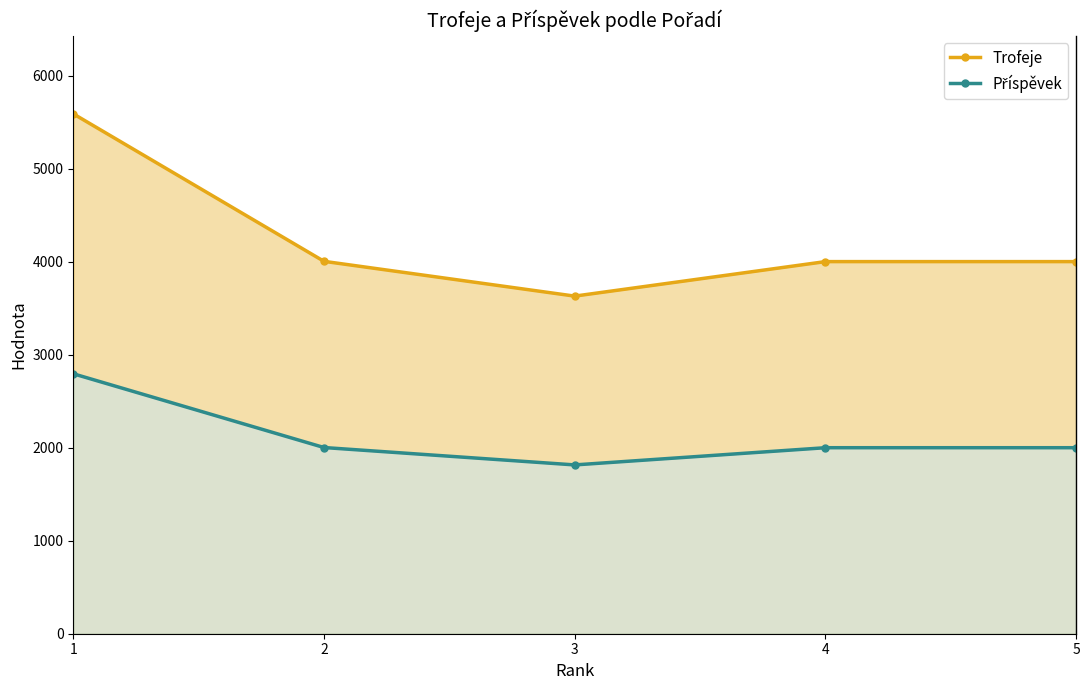

What is the value of the Příspěvek point at the 3rd from the left?

1815